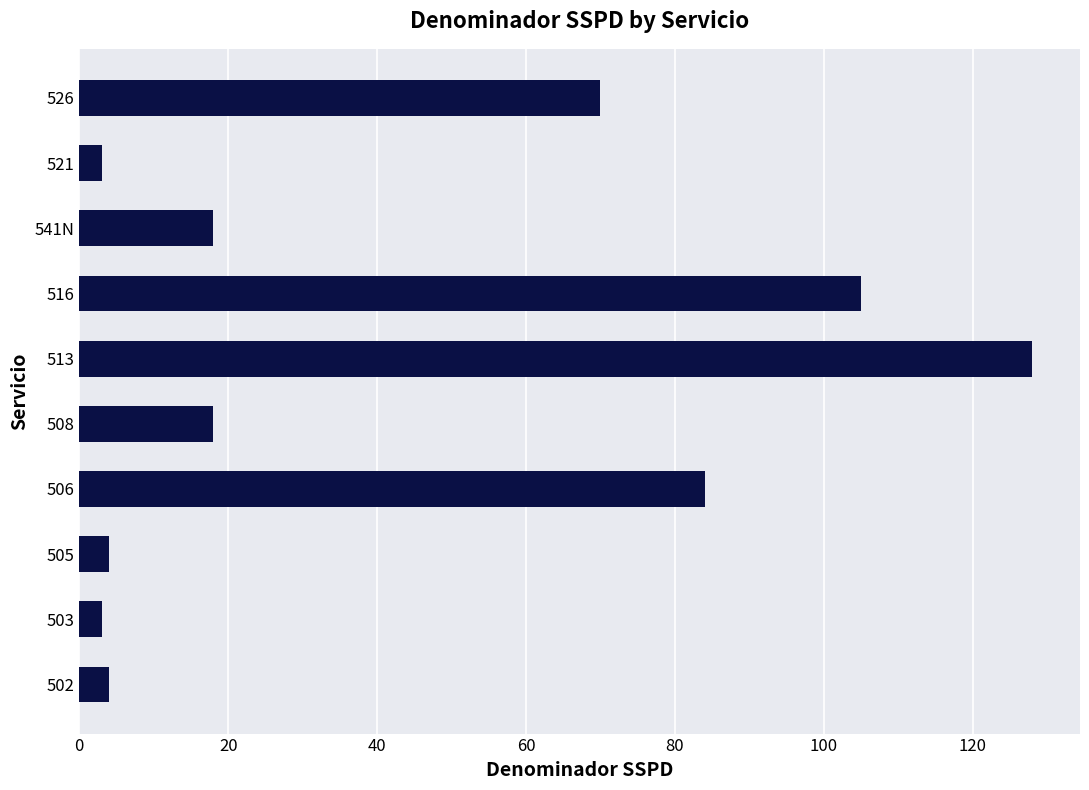

At which label is the value closest to 65?

526